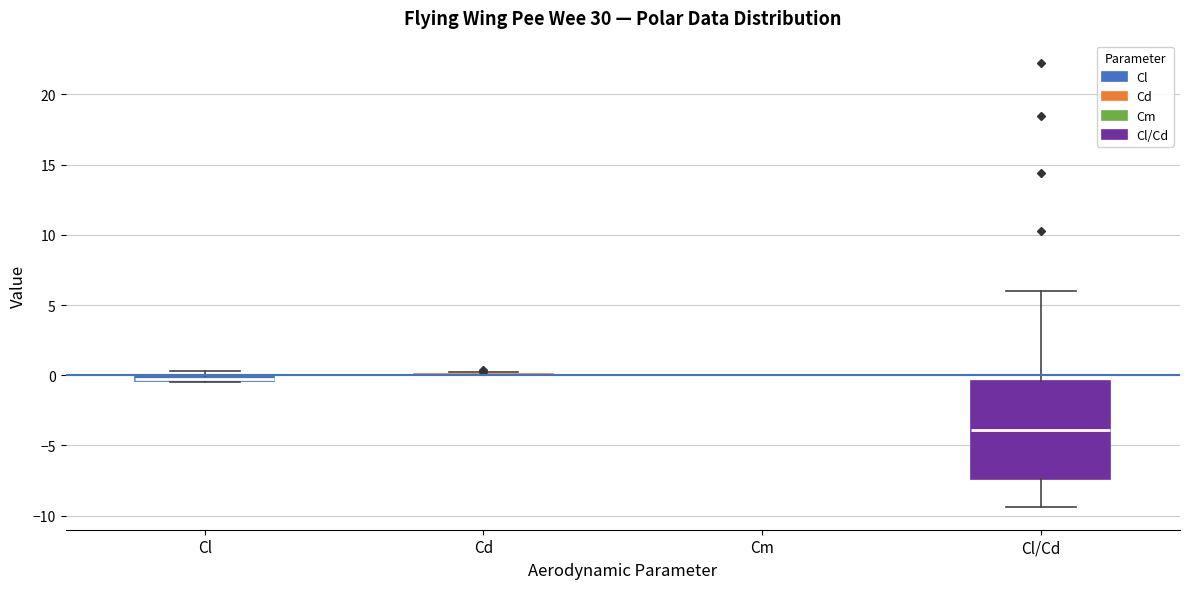

Which box is the tallest, from its lower edge to its upper edge?

Cl/Cd